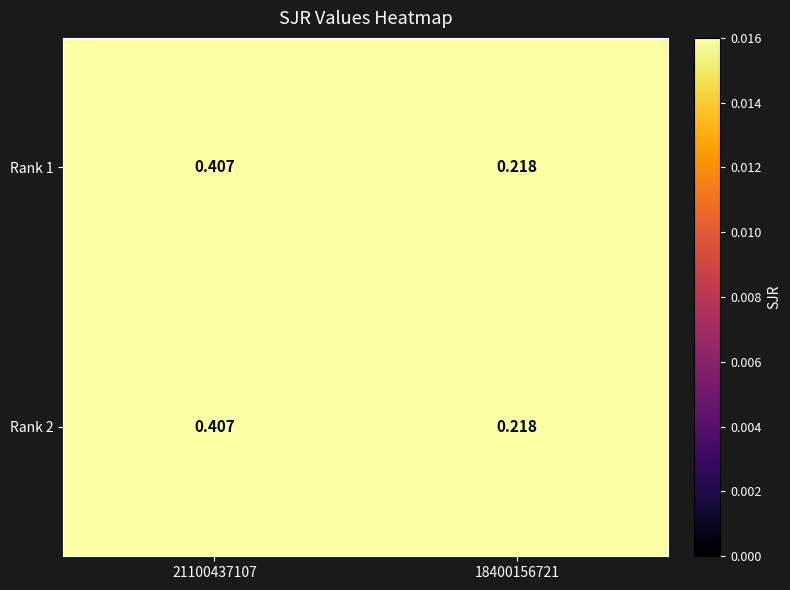

Is the value of Rank 1 at 18400156721 greater than the value of Rank 2 at 21100437107?

No